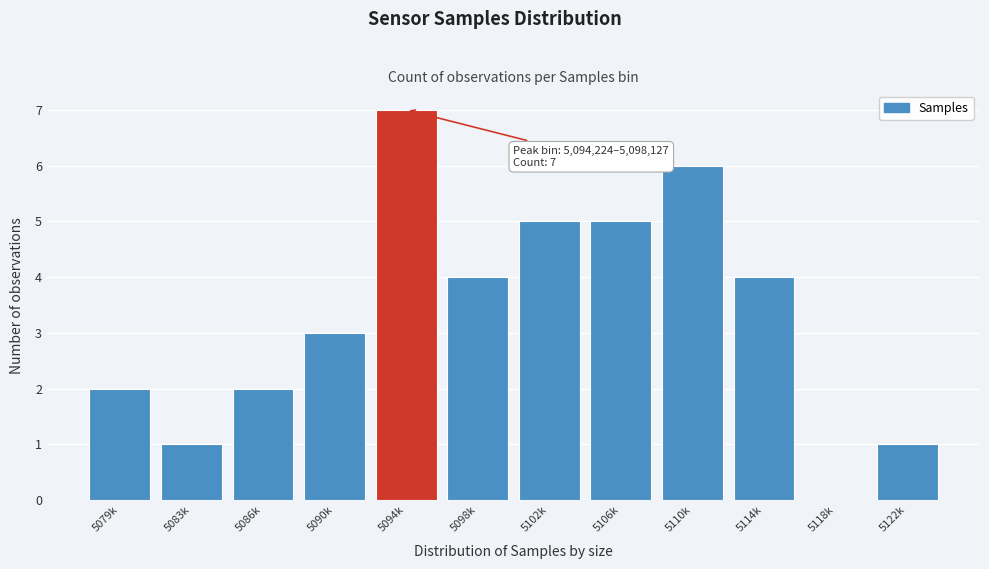

Reading left to right, transcribe all the data shown in this chart.

5079k=2	5083k=1	5086k=2	5090k=3	5094k=7	5098k=4	5102k=5	5106k=5	5110k=6	5114k=4	5118k=0	5122k=1